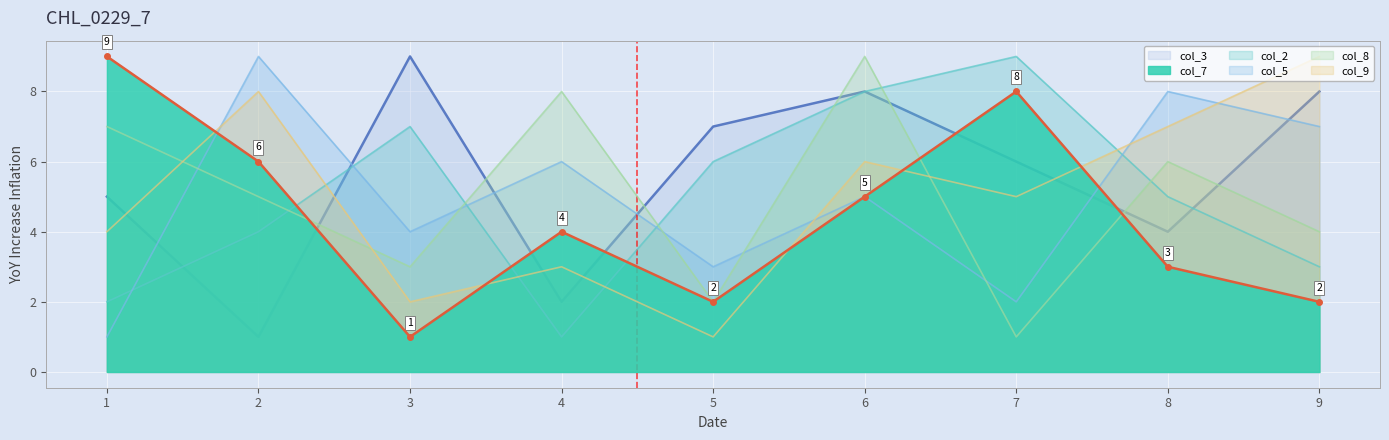

True or false: col_2 has a value of 4 at 2.

True